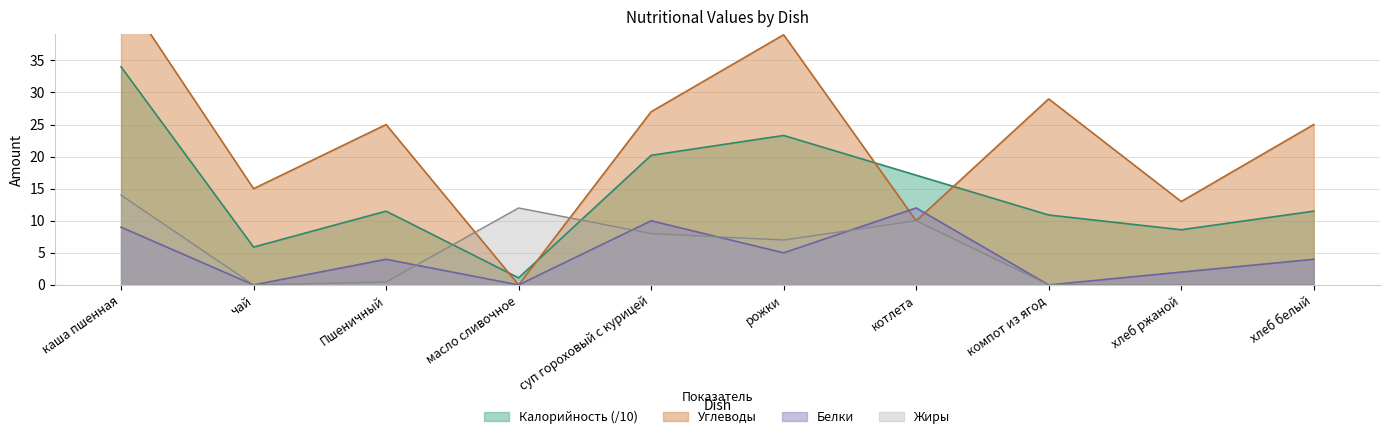

Which label corresponds to the largest value in the chart?

каша пшенная